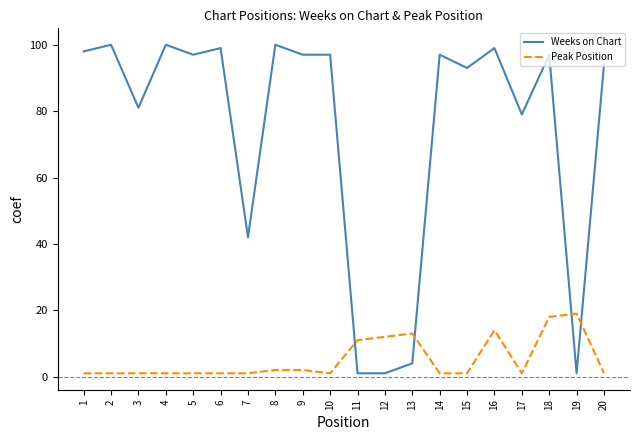

Which series has the largest range (max minus min)?

Weeks on Chart